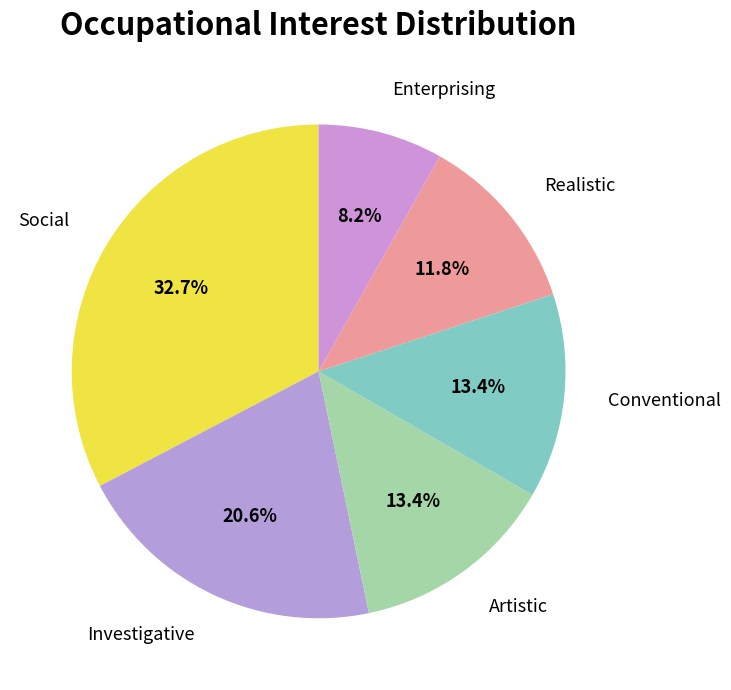

Which category has the smallest portion of the pie?

Enterprising